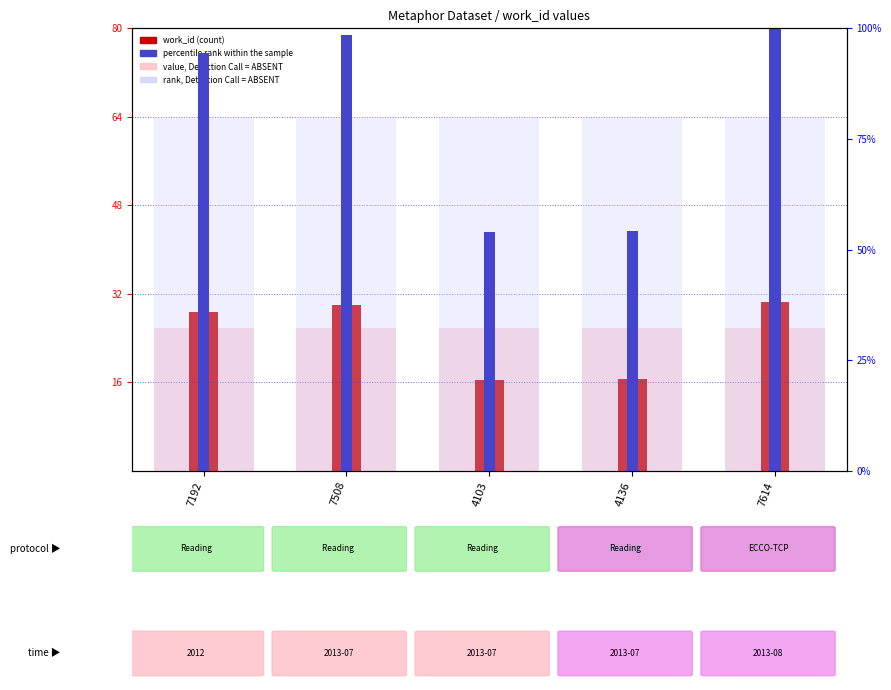

The work_id (count) series shows 4103.0 at 4103. True or false?

True